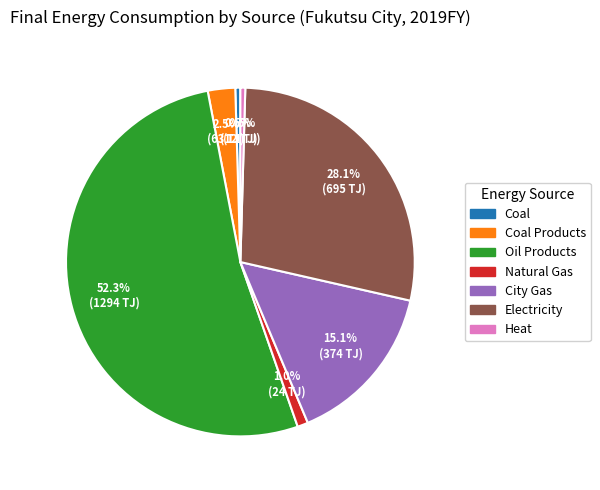

Is there any slice that represents more than half of the pie?

Yes